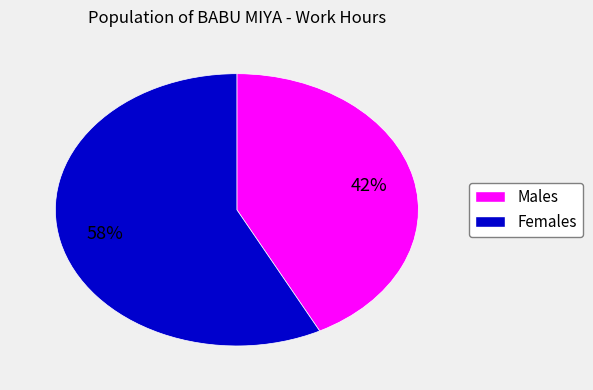

To the nearest percent, what is the average slice percentage?

50%